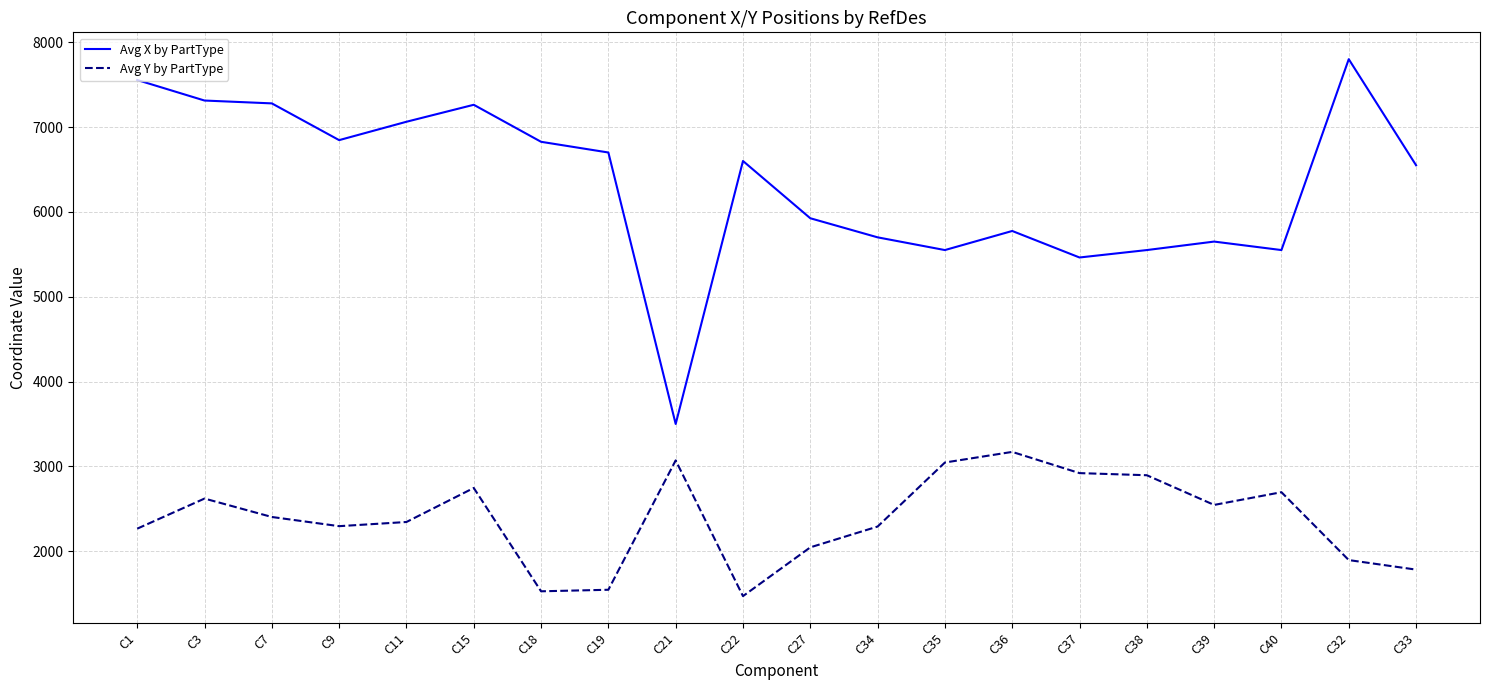

At which label does Avg Y by PartType first exceed 2403?

C3